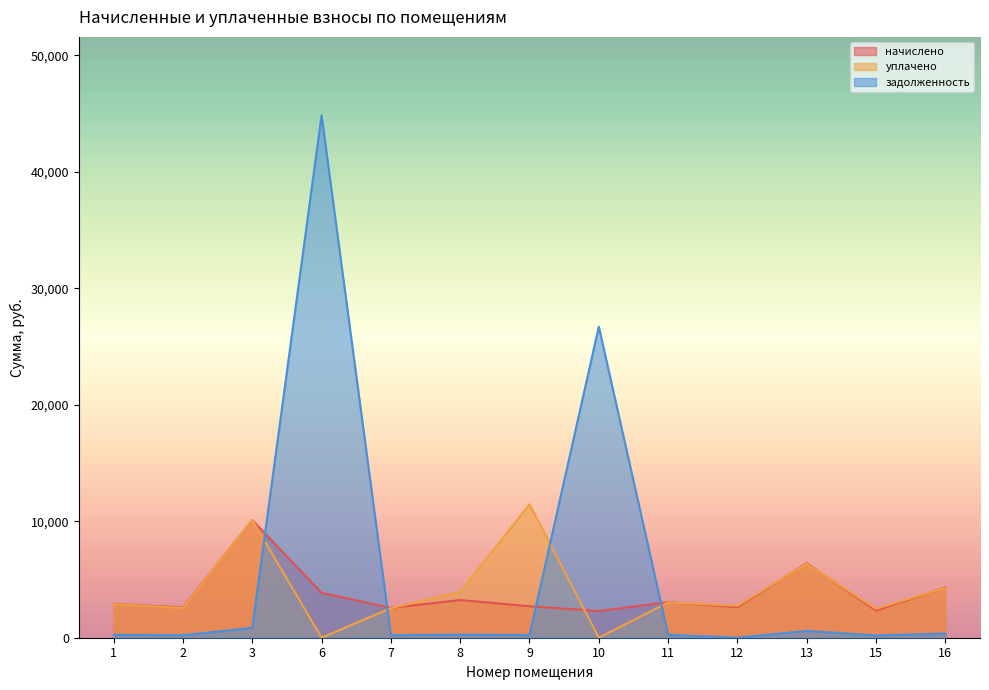

Which series has the largest range (max minus min)?

задолженность